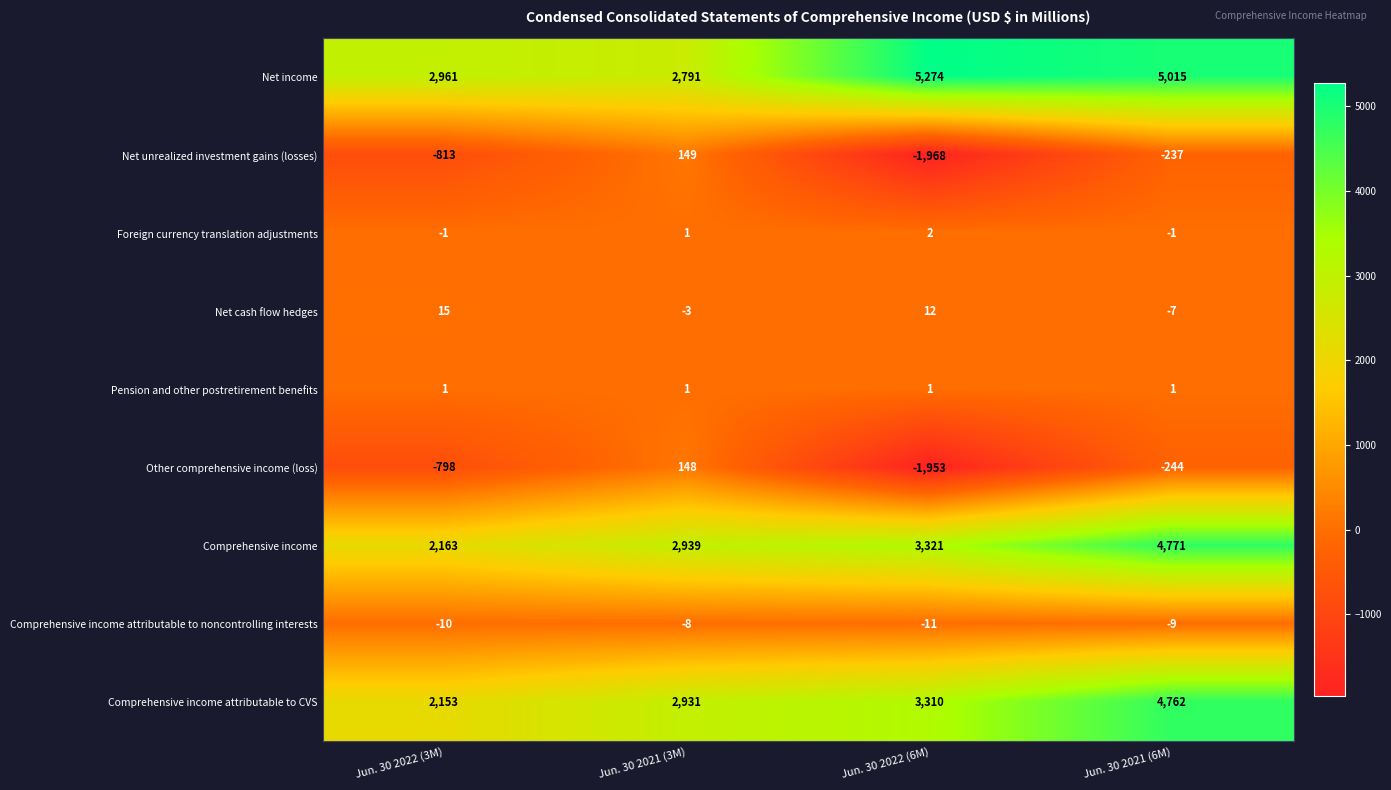

What is the difference between the maximum and minimum values in the Other comprehensive income (loss) series?

2101